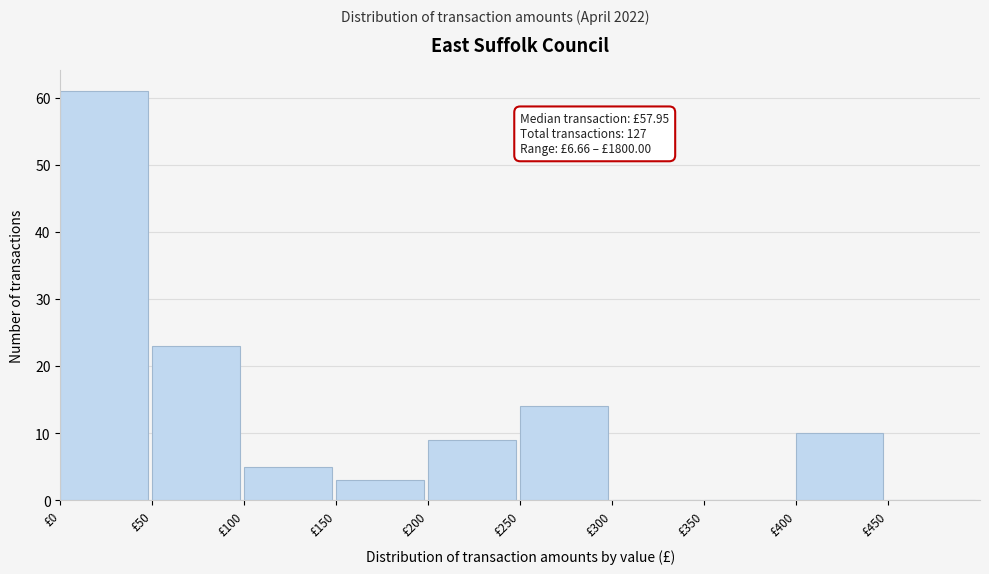

Over which range of the x-axis is the bar tallest?

0 to 50